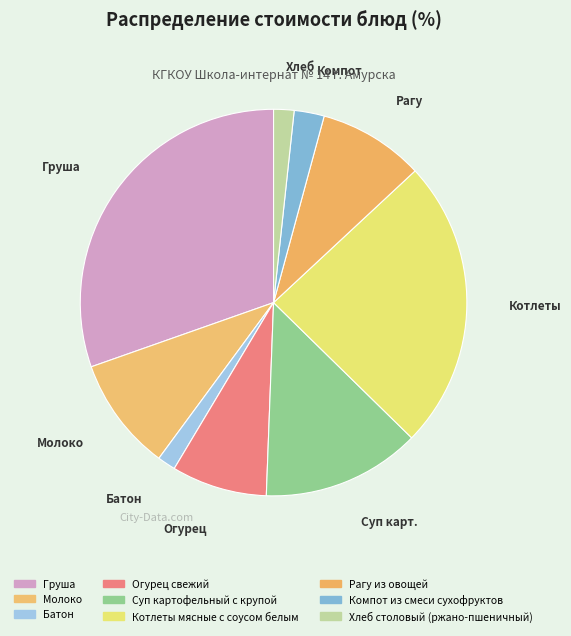

Combined, do Груша and Молоко account for over 50%?

No